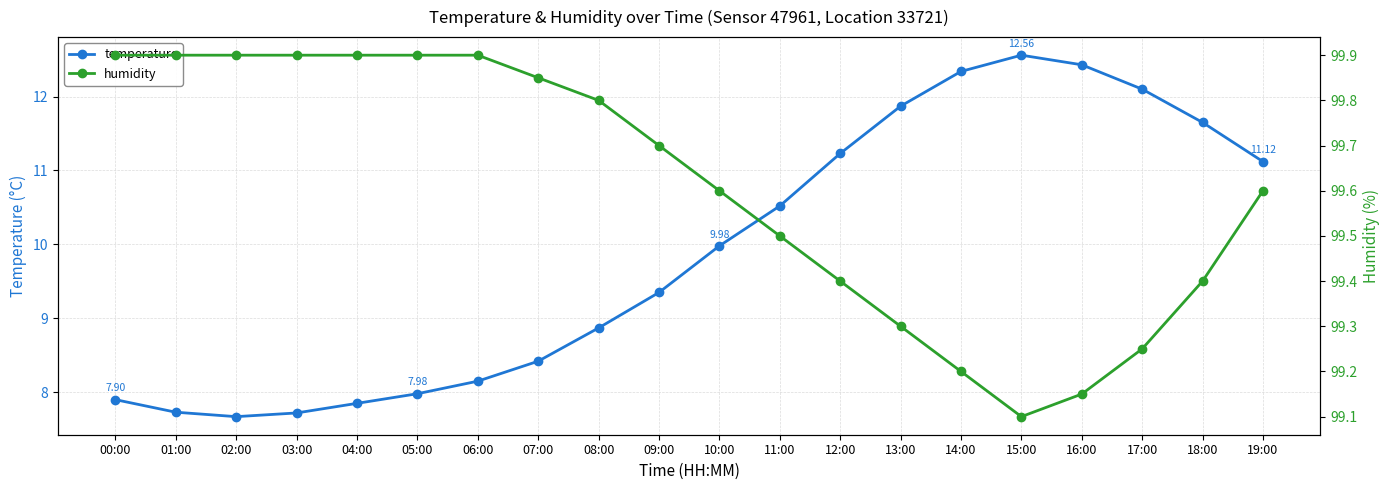

Read the humidity value at 00:00.

99.9